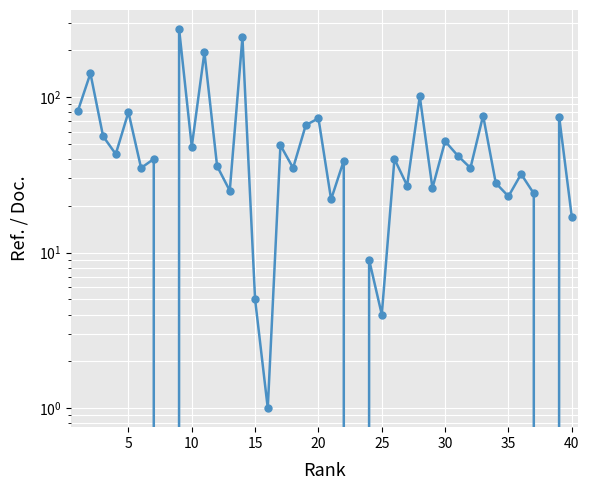

How many values are below 39?

20